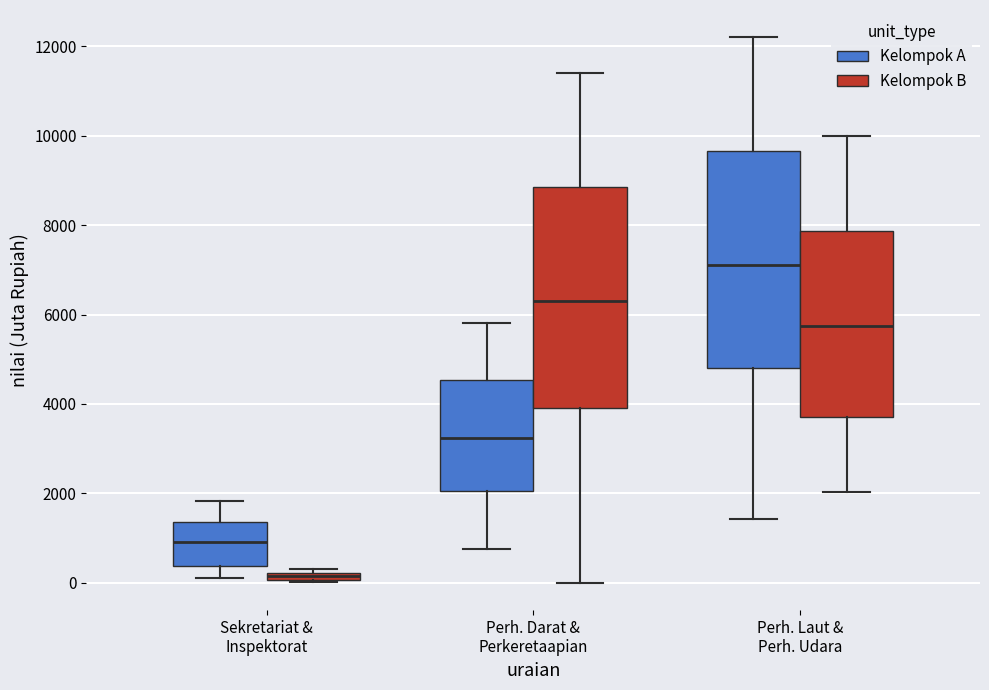

Which box's median line is the lowest?

Sekretariat & Inspektorat (Kelompok B)